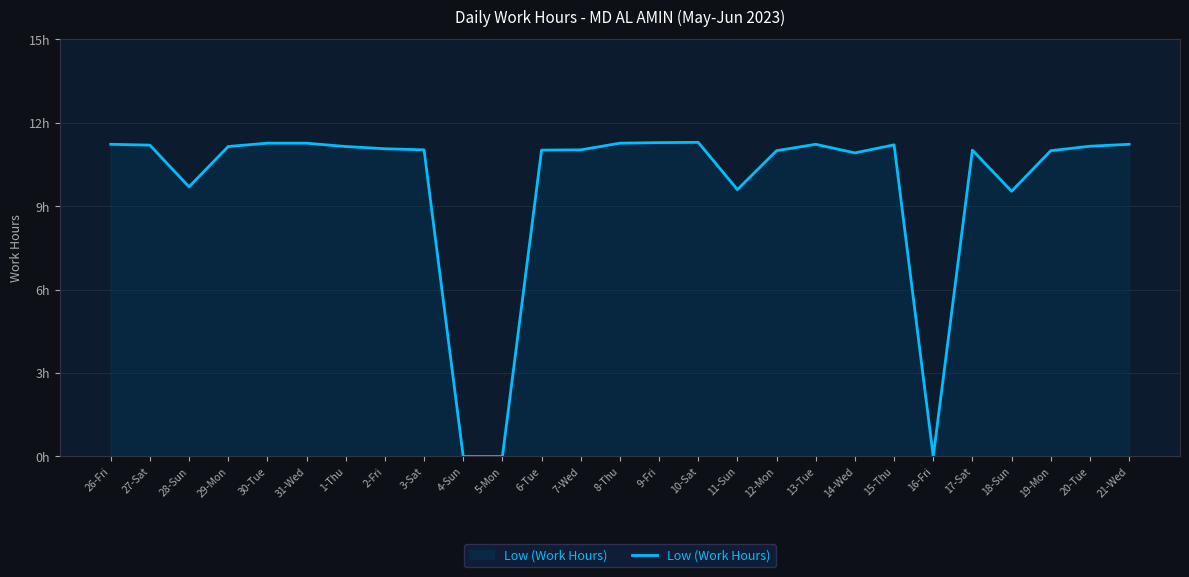

What is the difference between the maximum and minimum values?

11.3